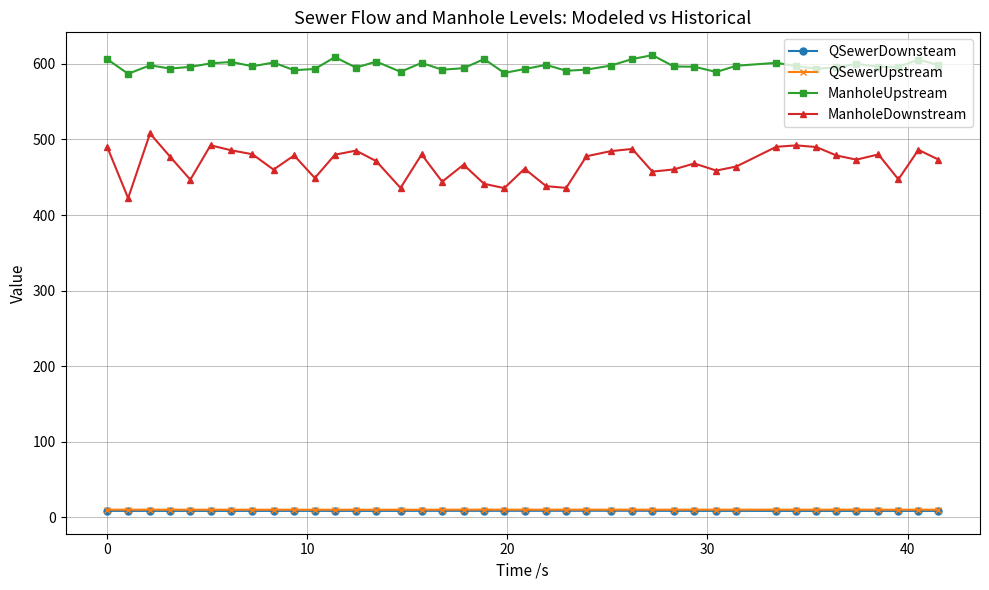

True or false: ManholeDownstream and ManholeUpstream intersect in this chart.

False